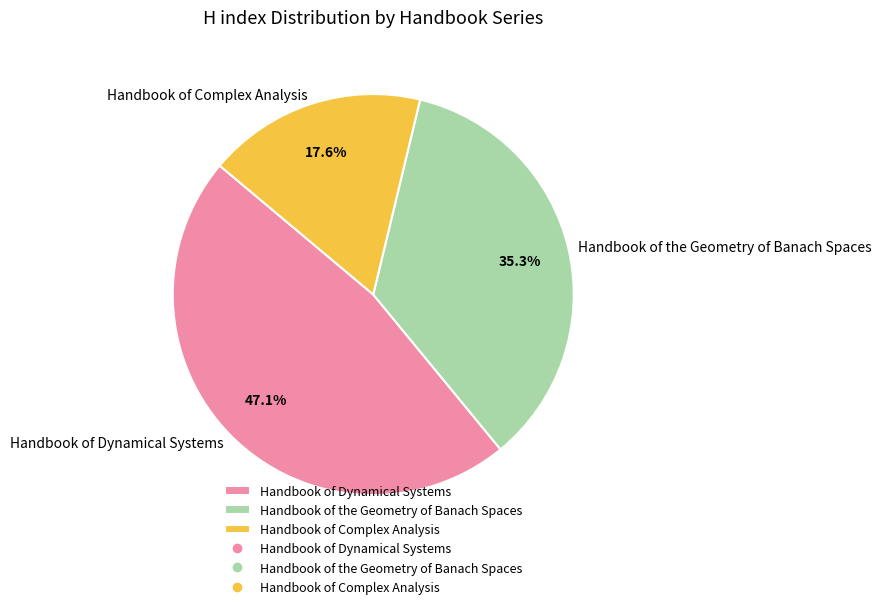

To the nearest percent, what portion does Handbook of Complex Analysis represent?

18%